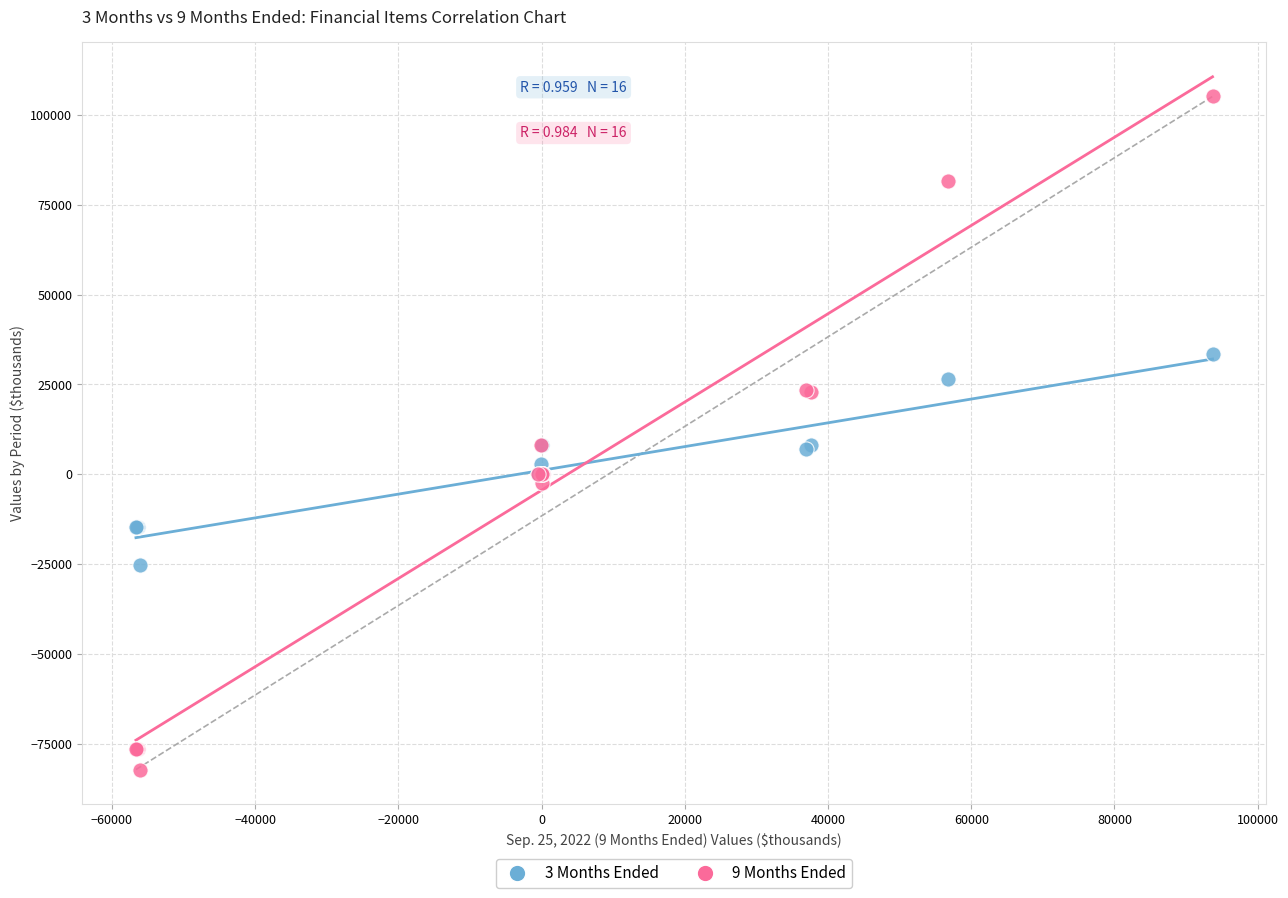

Which series reaches the maximum Y coordinate?

9 Months Ended